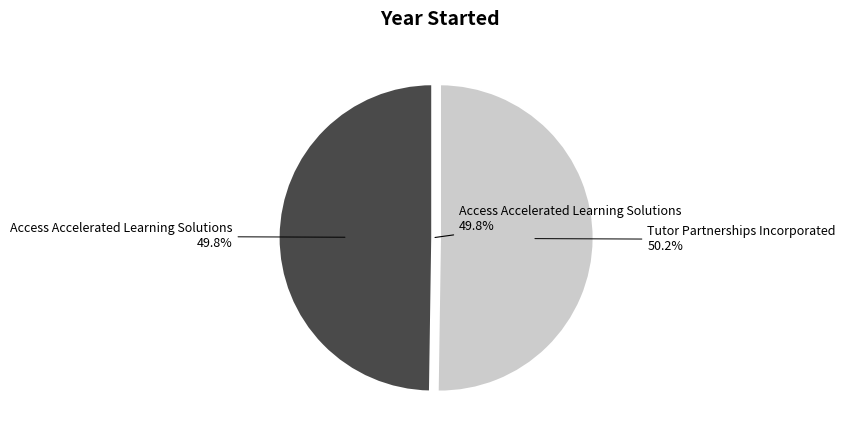

What percentage is NOT represented by Access Accelerated Learning Solutions?

50.2%